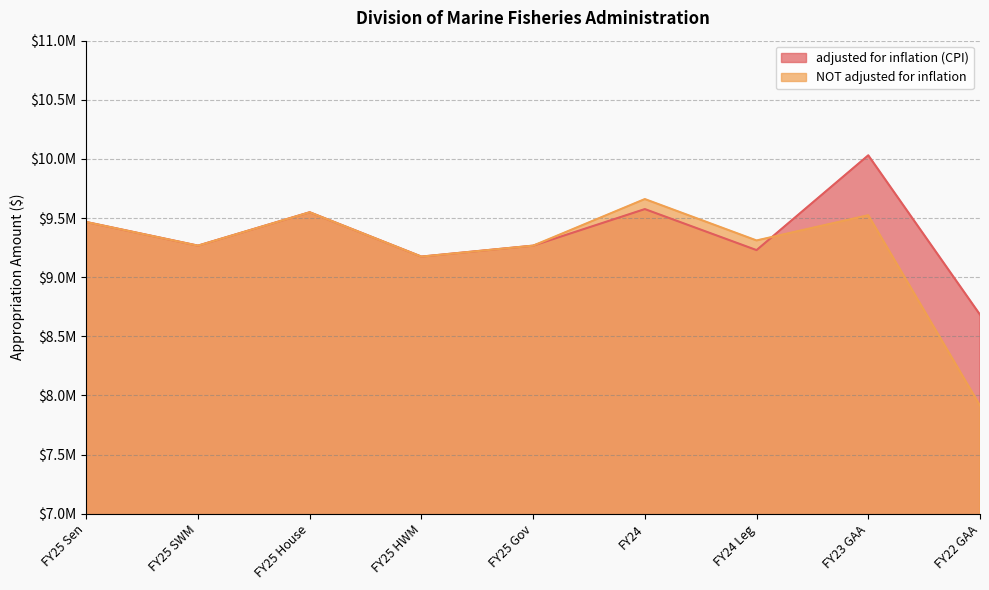

At which category is the sum across all series the highest?

FY23 GAA